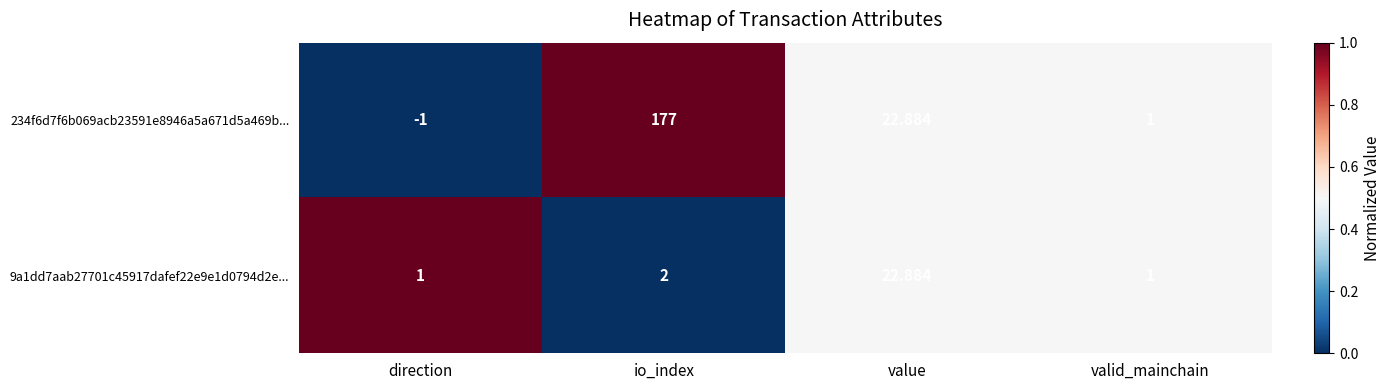

Which series has the largest range (max minus min)?

234f6d7f6b069acb23591e8946a5a671d5a469b...